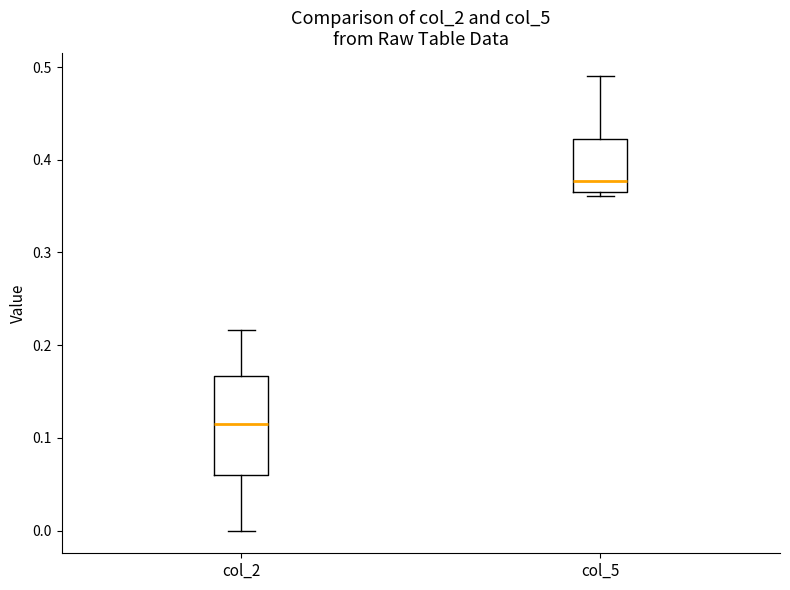

Comparing the boxes themselves (not the whiskers), which one is the tallest?

col_2